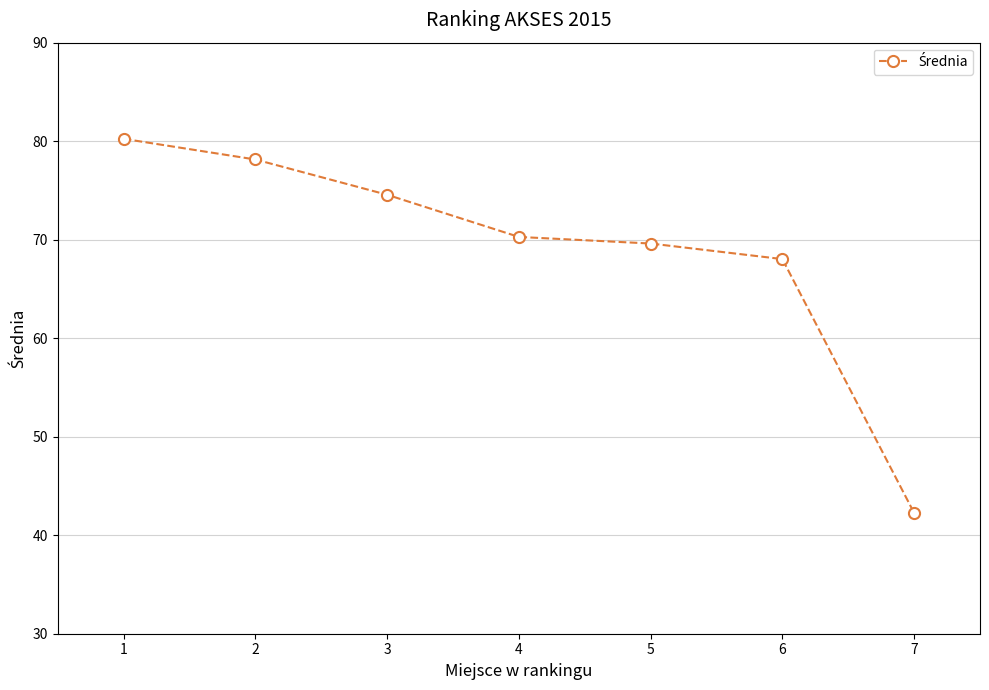

What is the minimum value shown in the chart?

42.3